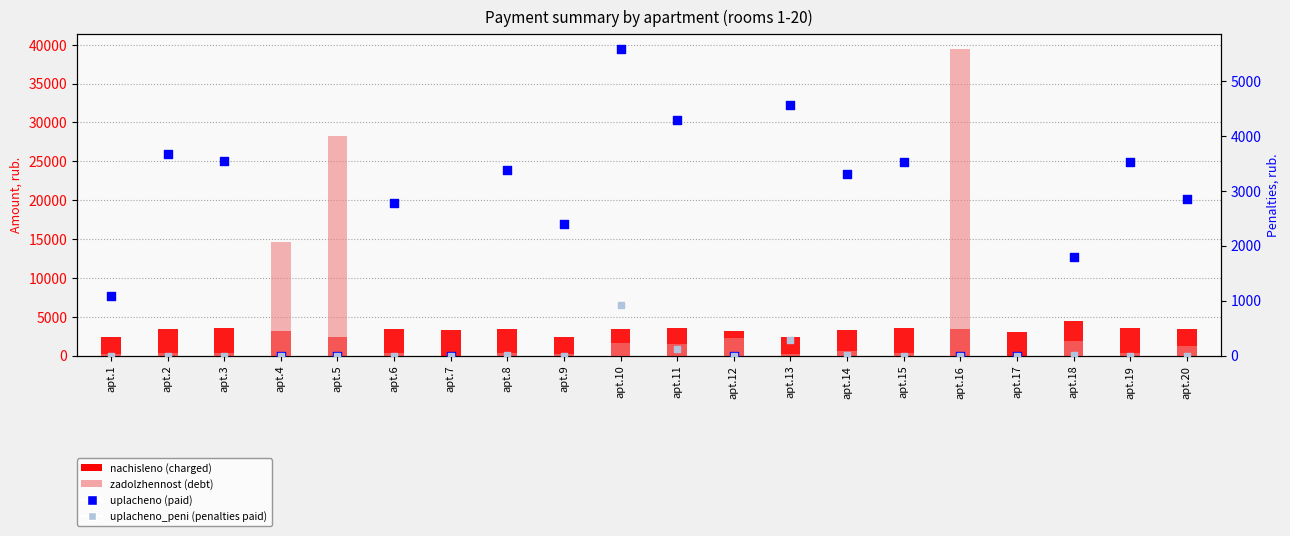

What is the total value across all series at apt.11?

9490.0